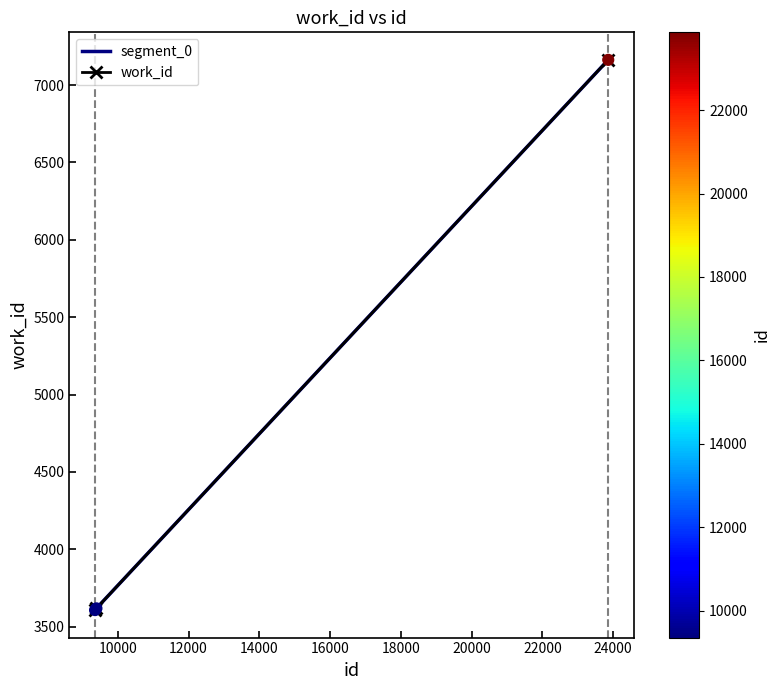

What is the change in value from 9394 to 23863?

+3545